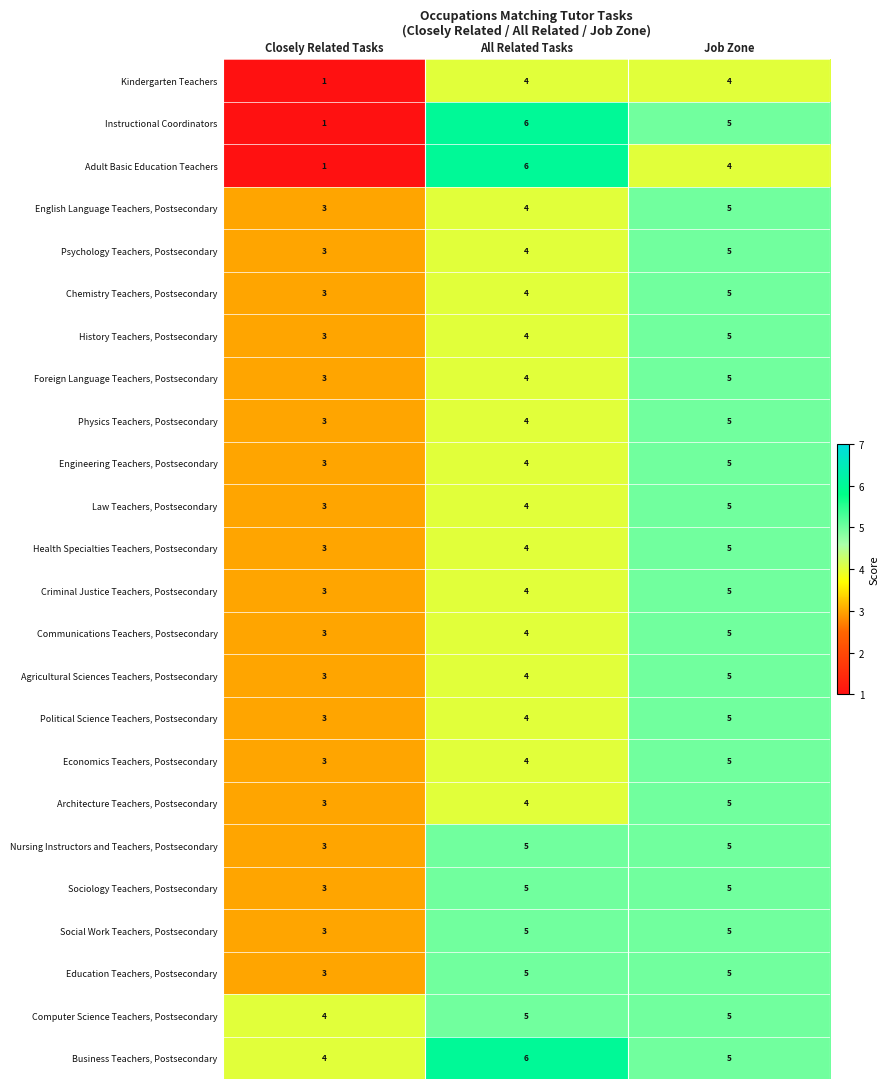

Which category has the highest value in the Engineering Teachers, Postsecondary series?

Job Zone